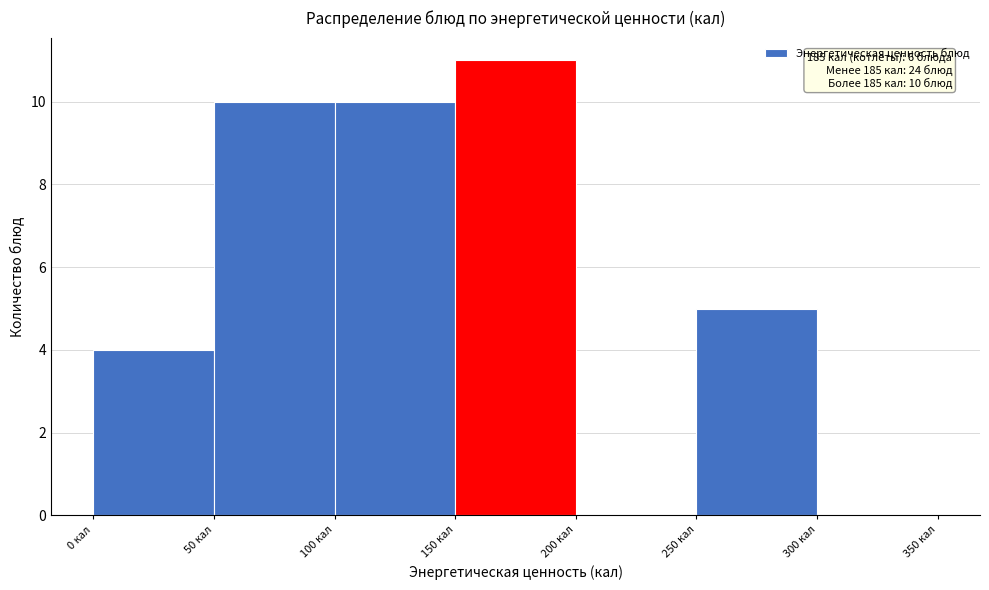

Over which range of the x-axis is the bar tallest?

150 to 200